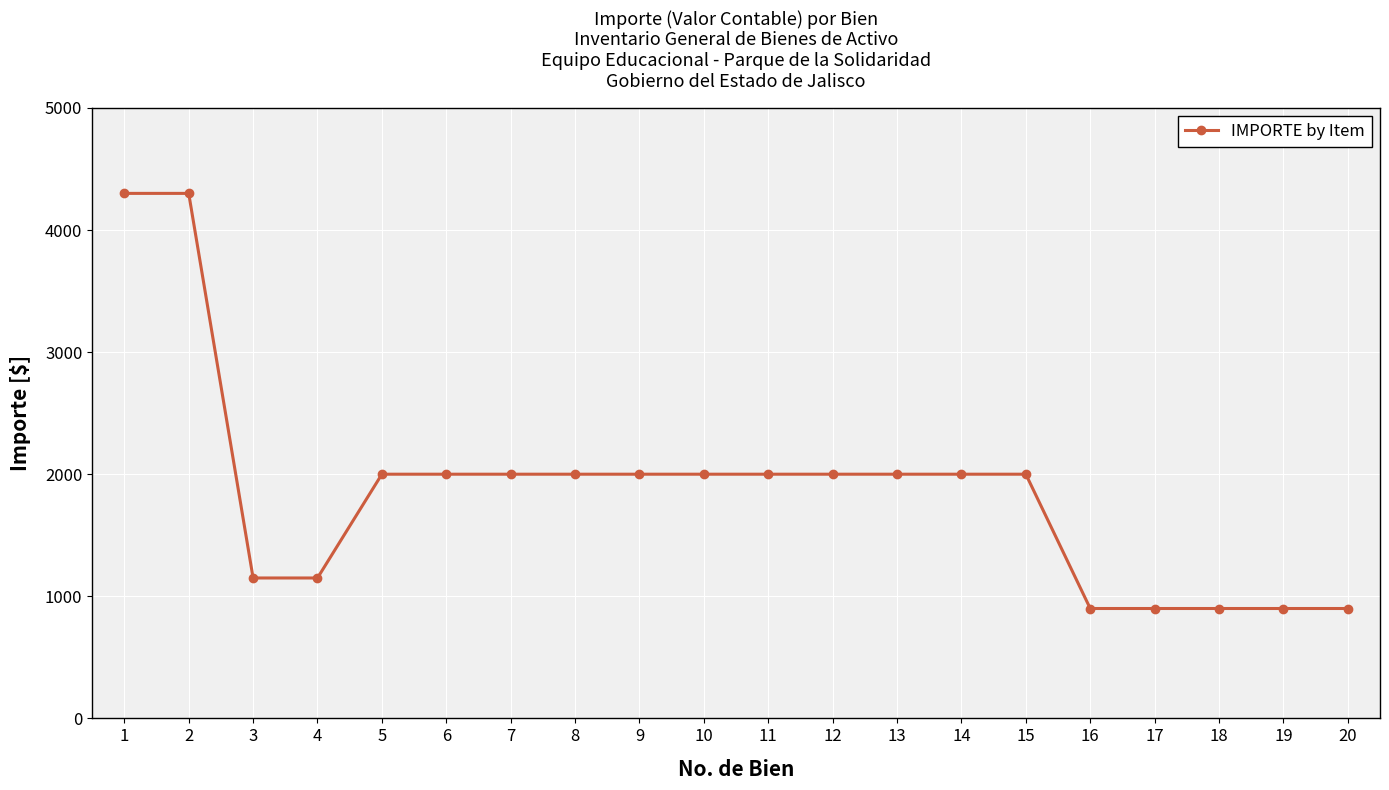

The value at 2 is 2010. True or false?

False